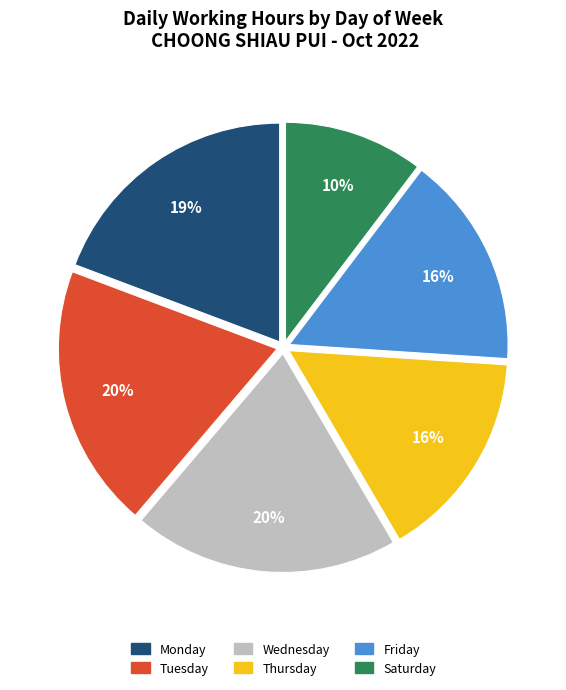

Is there a majority slice in this chart?

No